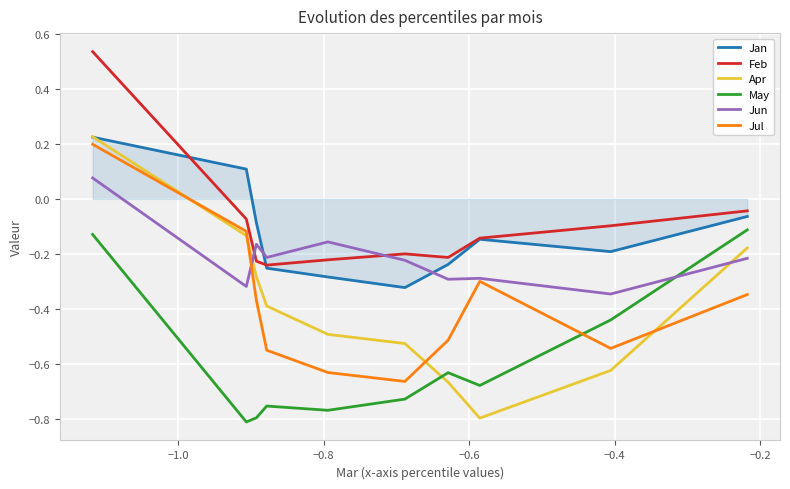

Which series has the largest range (max minus min)?

Apr